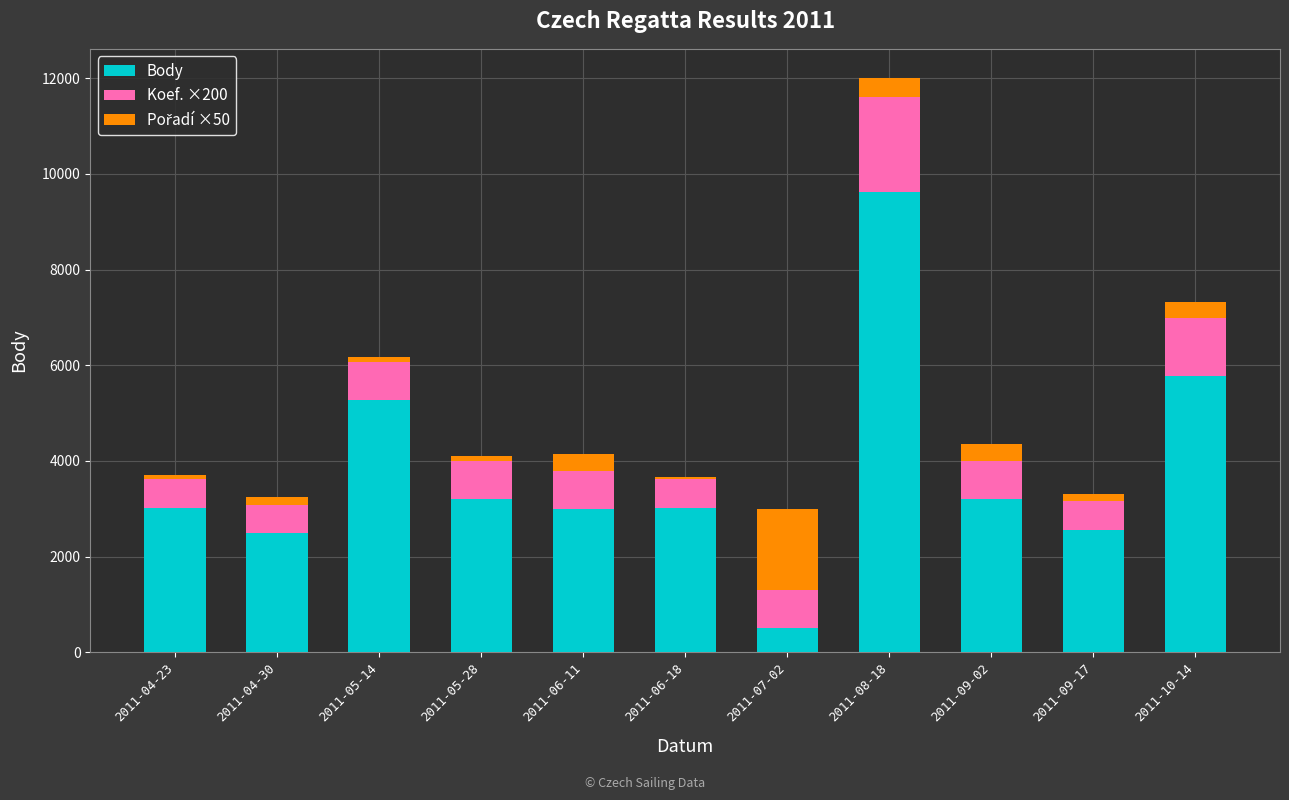

What is the sum of all Body values?

41631